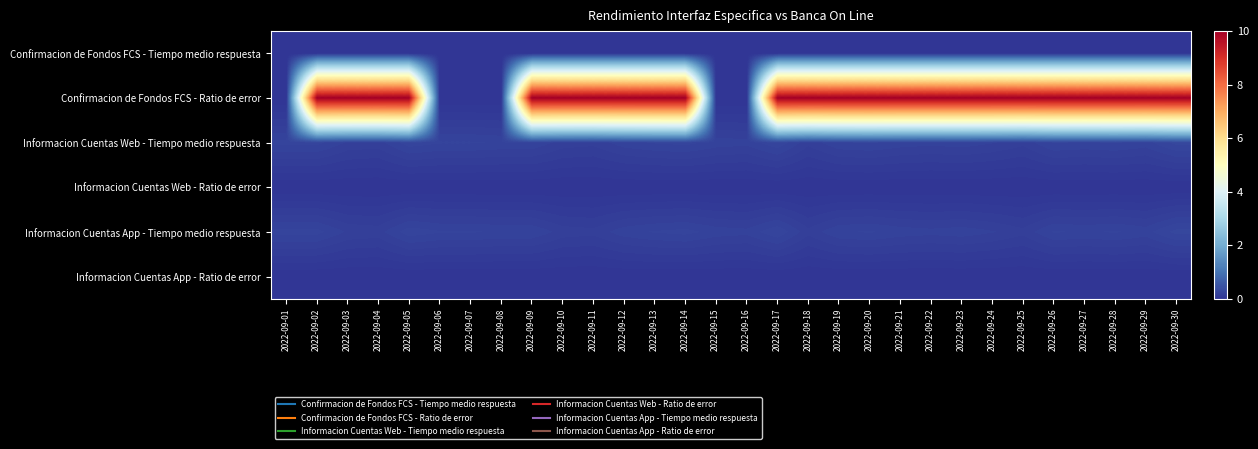

Count the number of categories in the chart.

30